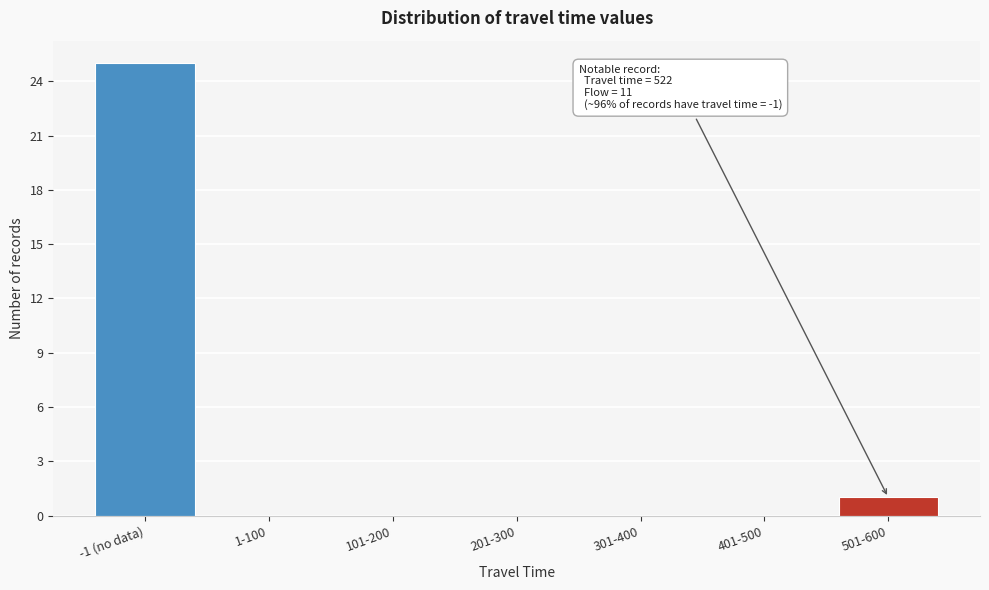

Reading right to left, list all the values displayed in this chart.

501-600=1	401-500=0	301-400=0	201-300=0	101-200=0	1-100=0	-1 (no data)=25